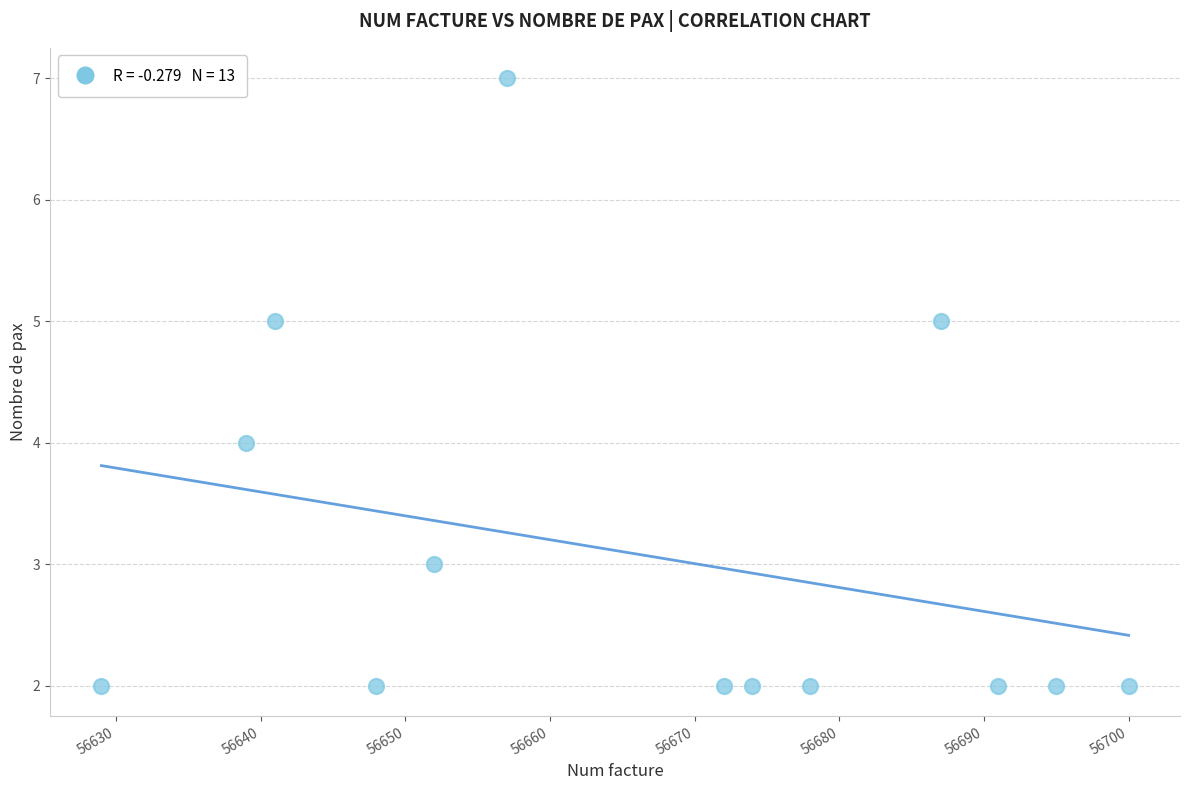

What is the range of X values (max minus min)?

71